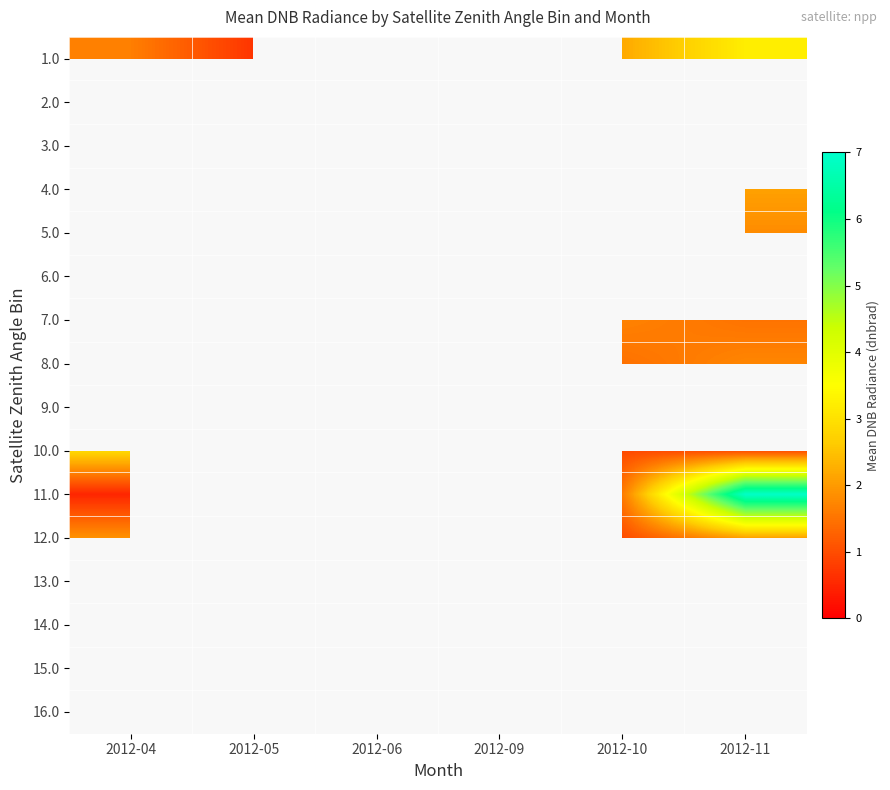

True or false: 1.0 has a value of 0.7 at 2012-10.

False